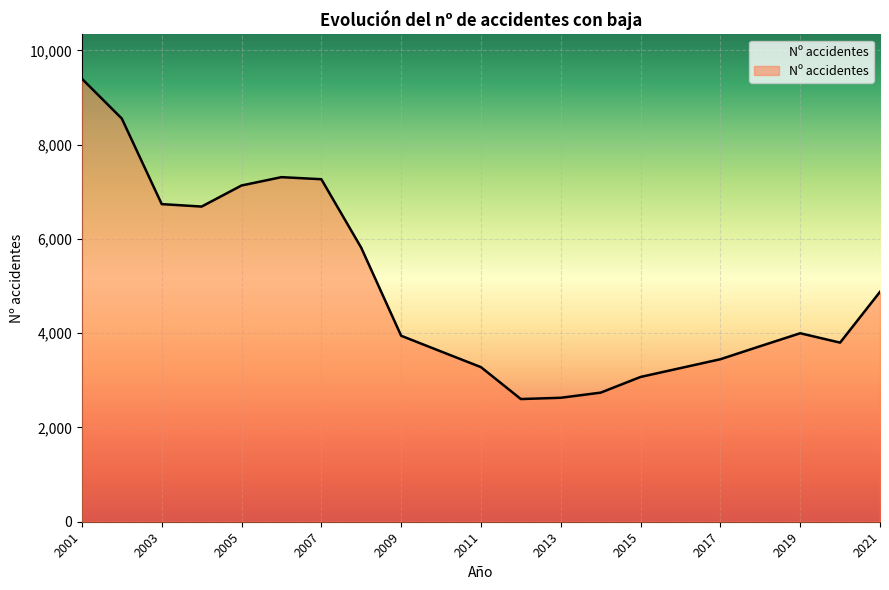

What is the minimum value shown in the chart?

2603